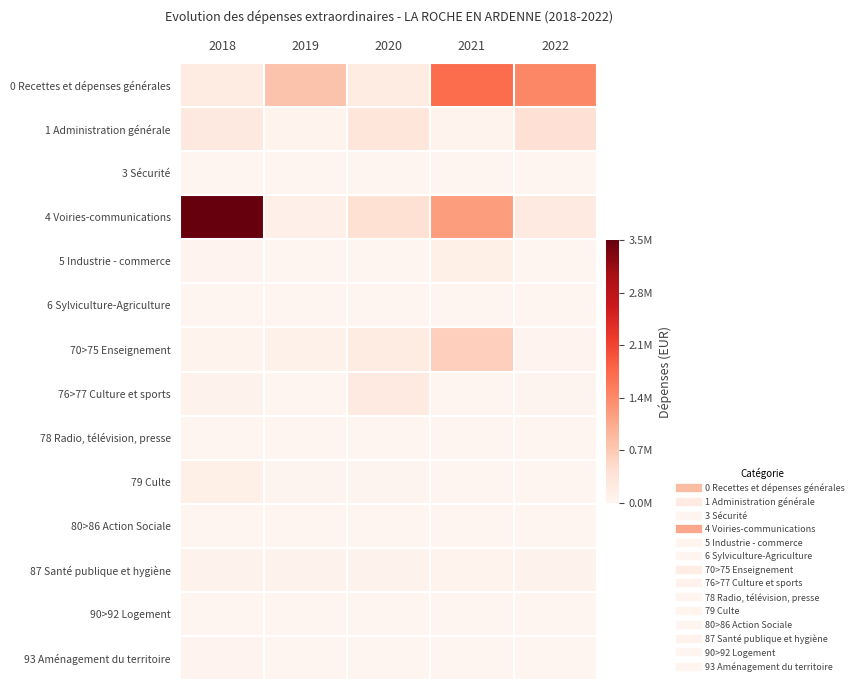

List the series in order of their peak value, lowest first.

3 Sécurité, 6 Sylviculture-Agriculture, 78 Radio, télévision, presse, 80>86 Action Sociale, 90>92 Logement, 93 Aménagement du territoire, 87 Santé publique et hygiène, 79 Culte, 5 Industrie - commerce, 76>77 Culture et sports, 1 Administration générale, 70>75 Enseignement, 0 Recettes et dépenses générales, 4 Voiries-communications